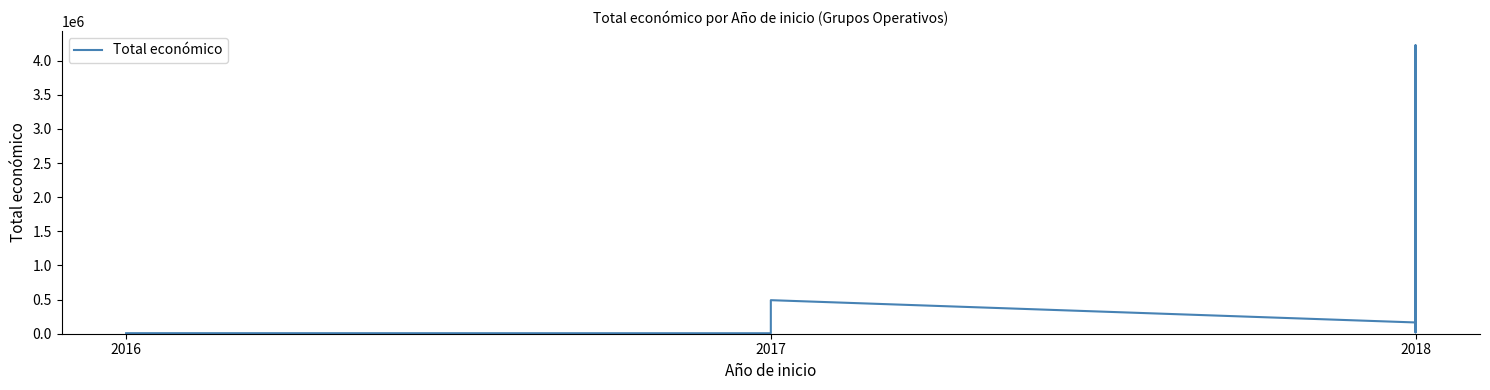

What is the maximum value shown in the chart?

4226219